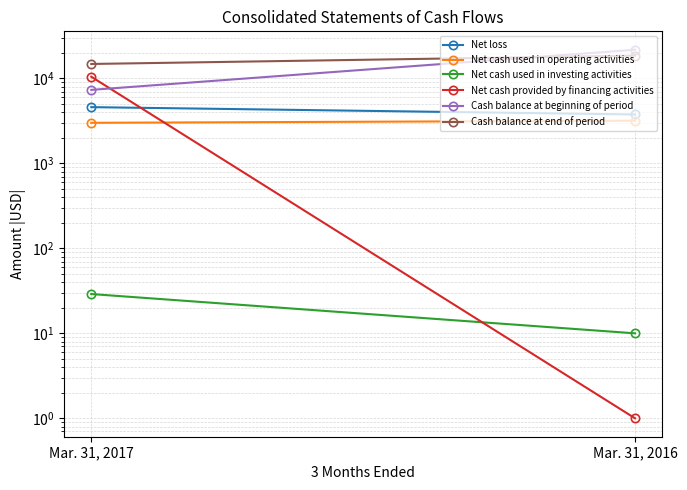

Is the value of Net cash used in operating activities at Mar. 31, 2017 greater than the value of Net cash provided by financing activities at Mar. 31, 2017?

No